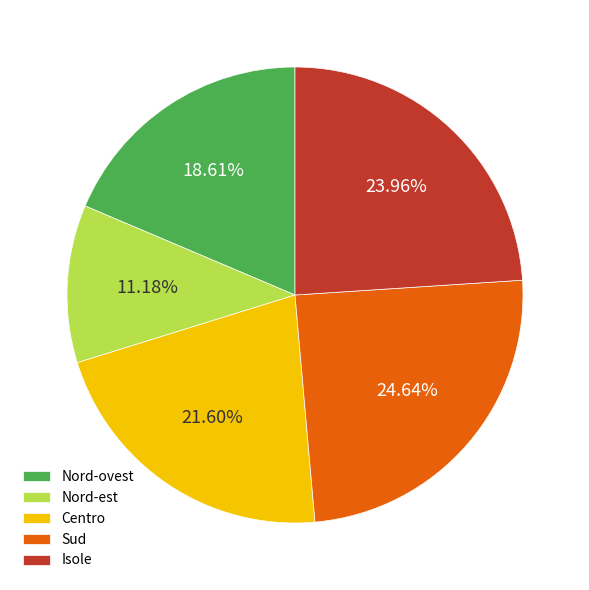

What percentage is the Isole slice, to the nearest percent?

24%